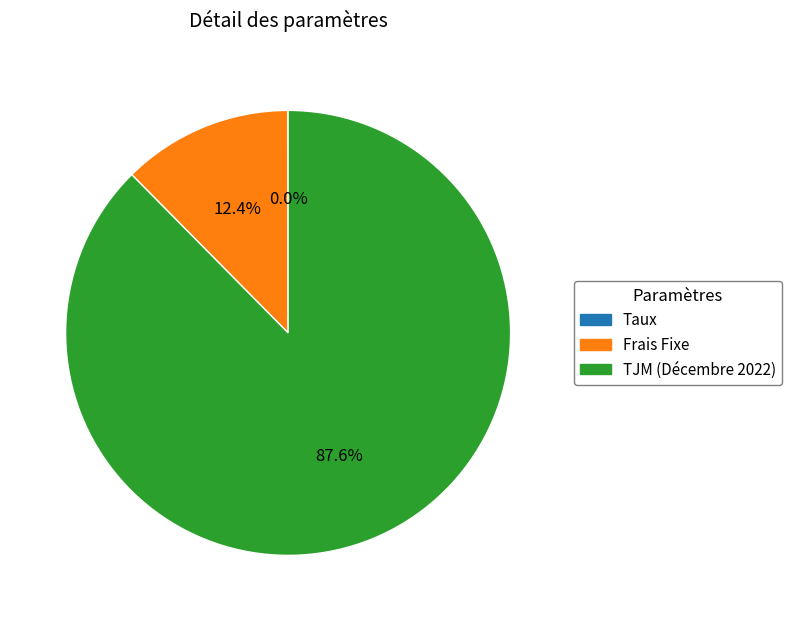

Which category has the biggest portion of the pie?

TJM (Décembre 2022)